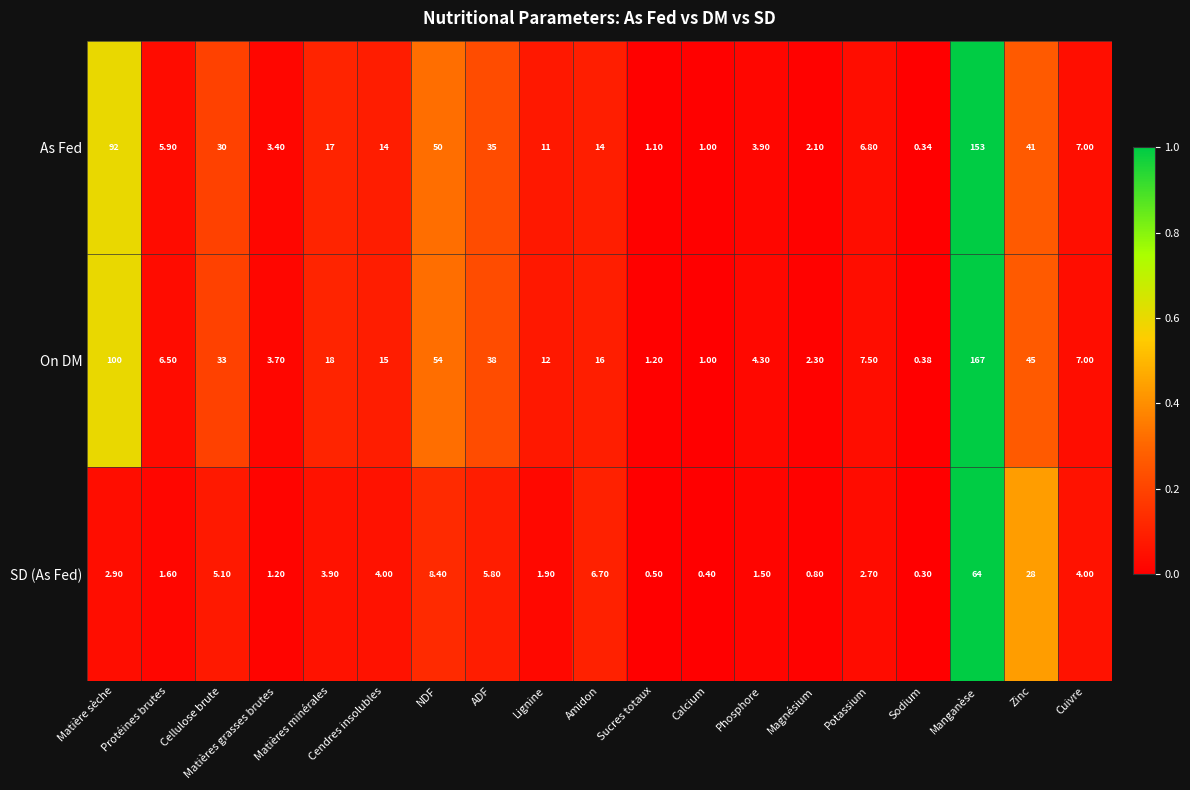

Which category has the highest value across all series?

Manganèse